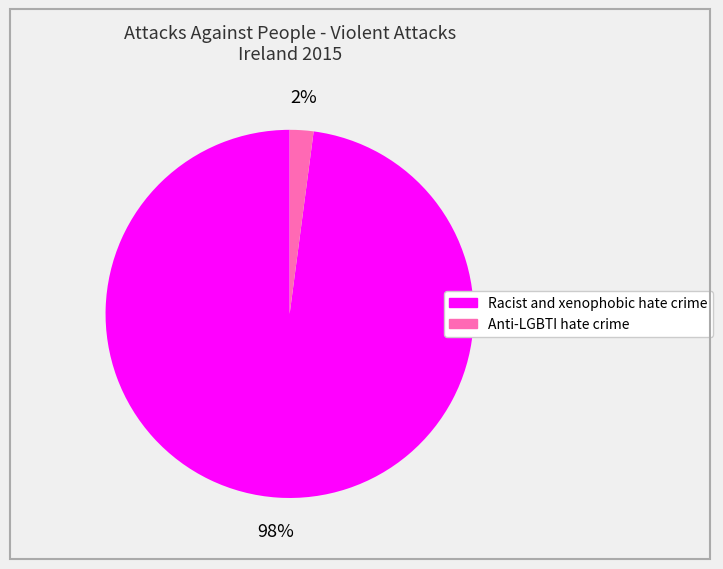

Do Racist and xenophobic hate crime and Anti-LGBTI hate crime together represent more than half of the pie?

Yes